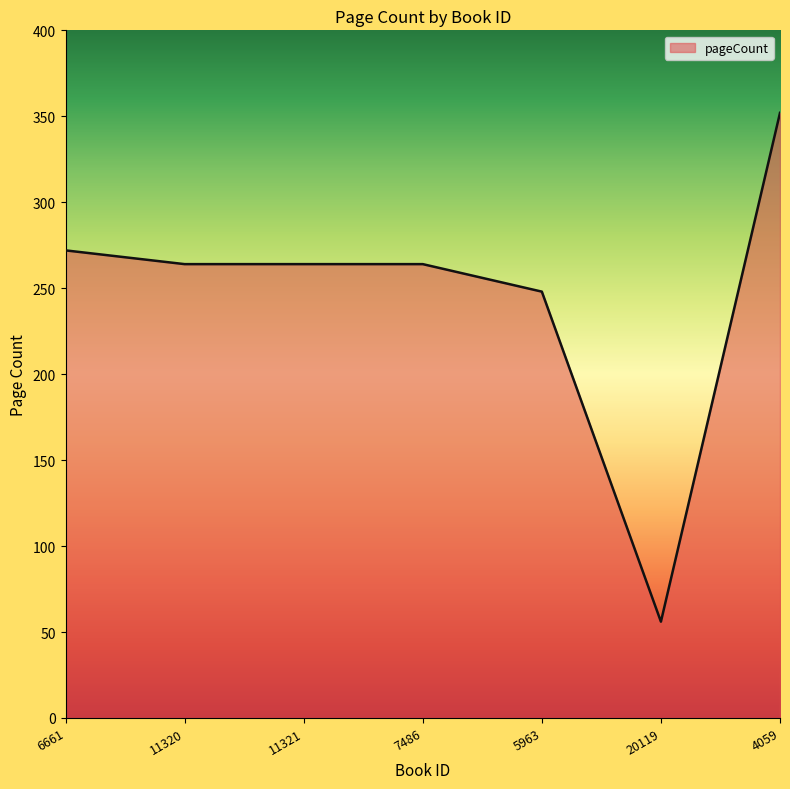

What is the smallest value displayed?

56